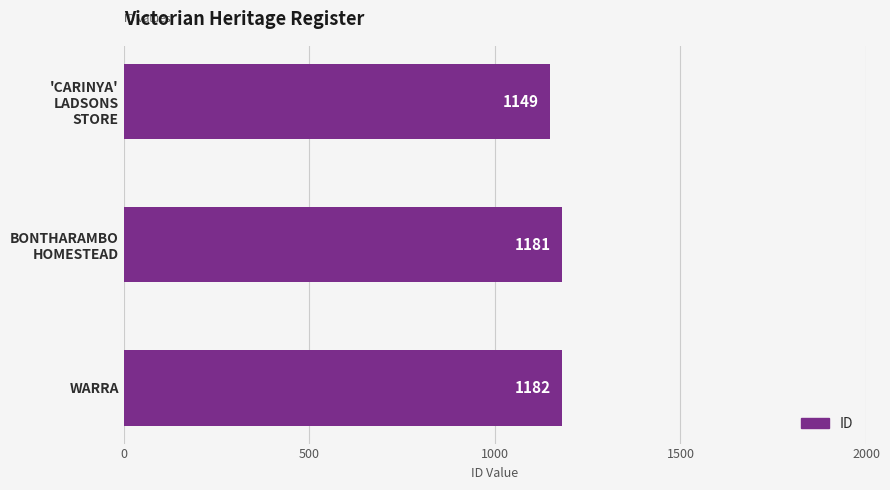

Reading top to bottom, list all the values displayed in this chart.

1149	1181	1182